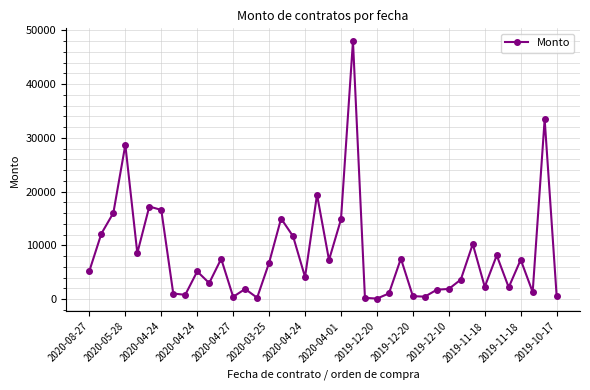

What is the average value?

8373.6